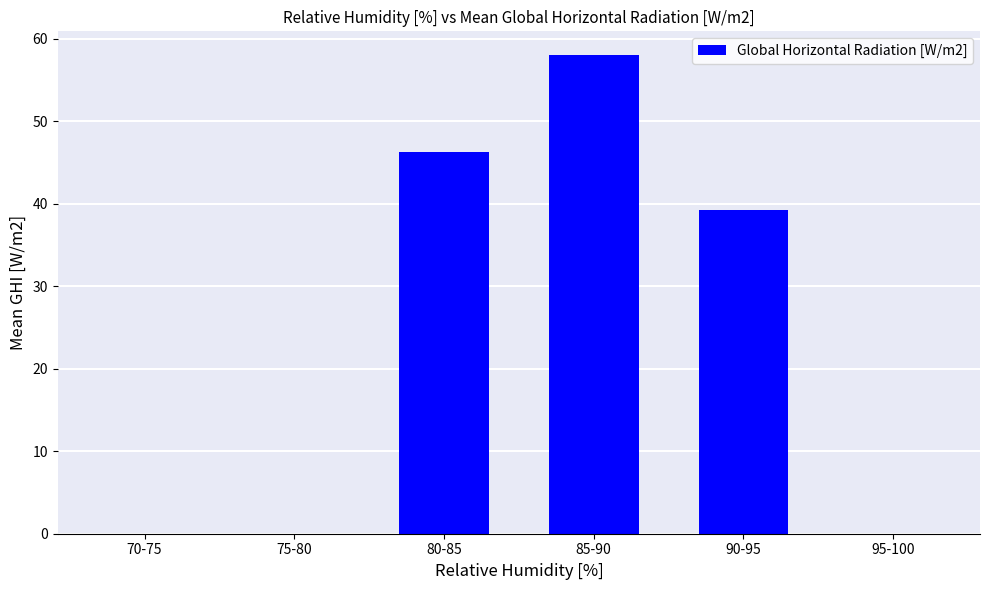

Reading right to left, extract all data points from this chart.

0.0	39.3	58.0	46.2	0.0	0.0